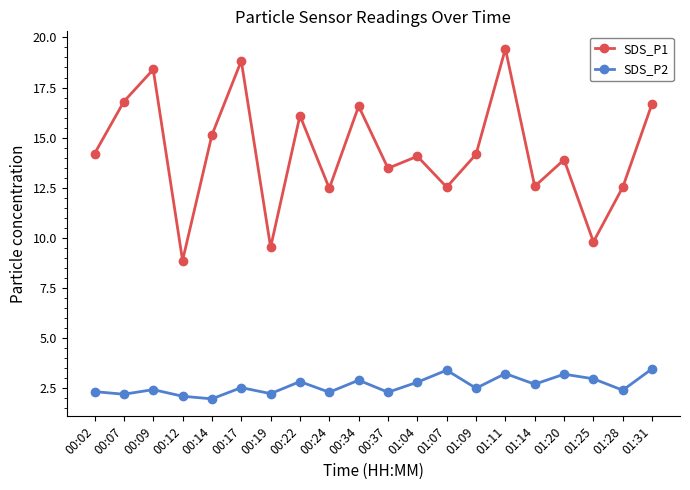

At which category does SDS_P1 reach its first local peak?

00:09